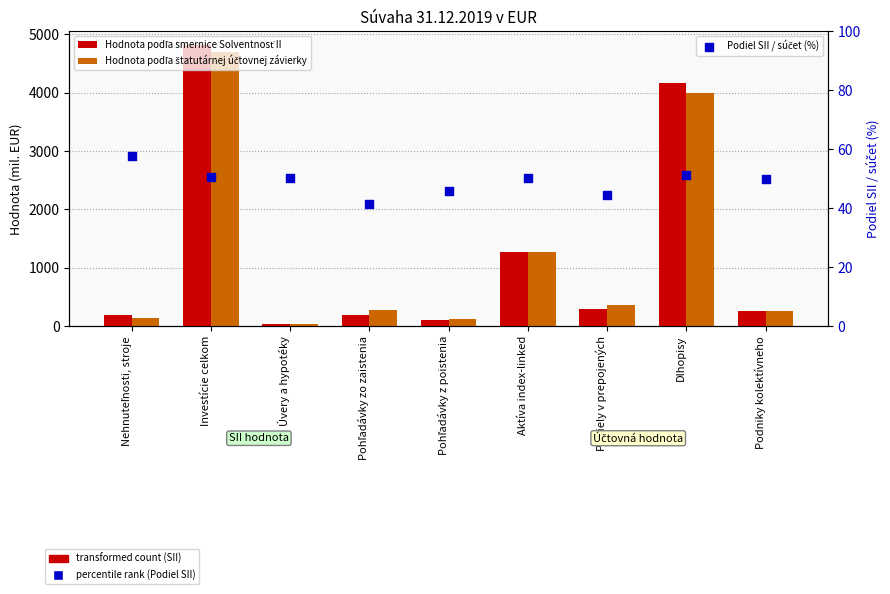

Which series has the largest Y range (max minus min)?

Hodnota podľa smernice Solventnosť II